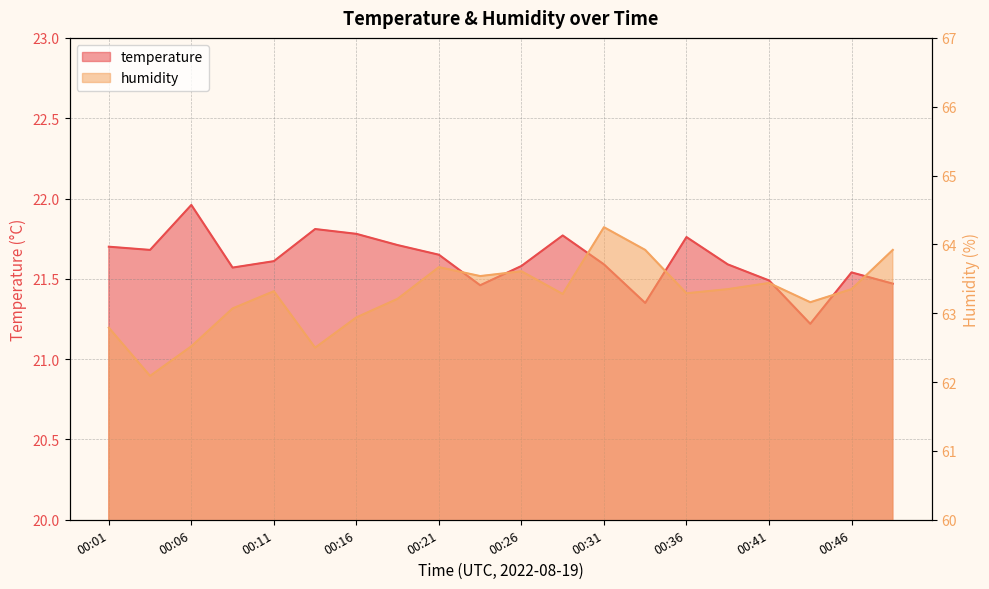

Is the value of humidity at 00:43 greater than the value of temperature at 00:04?

Yes